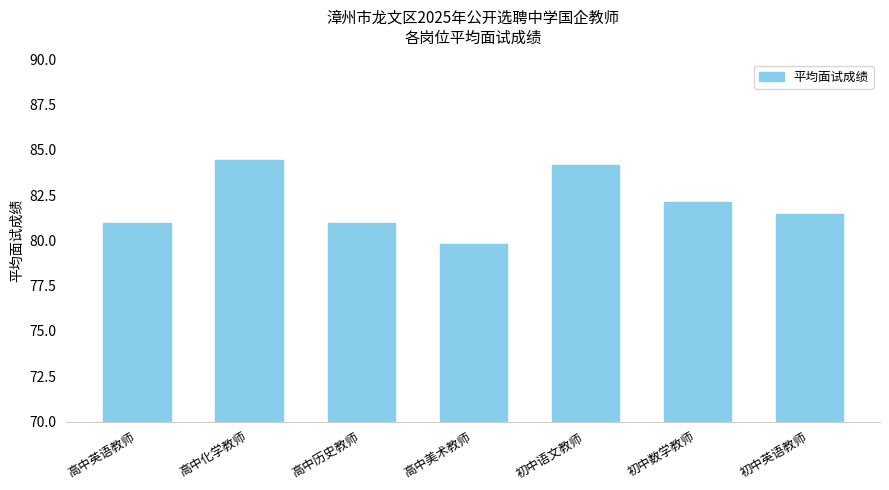

What is the greatest value displayed?

84.4